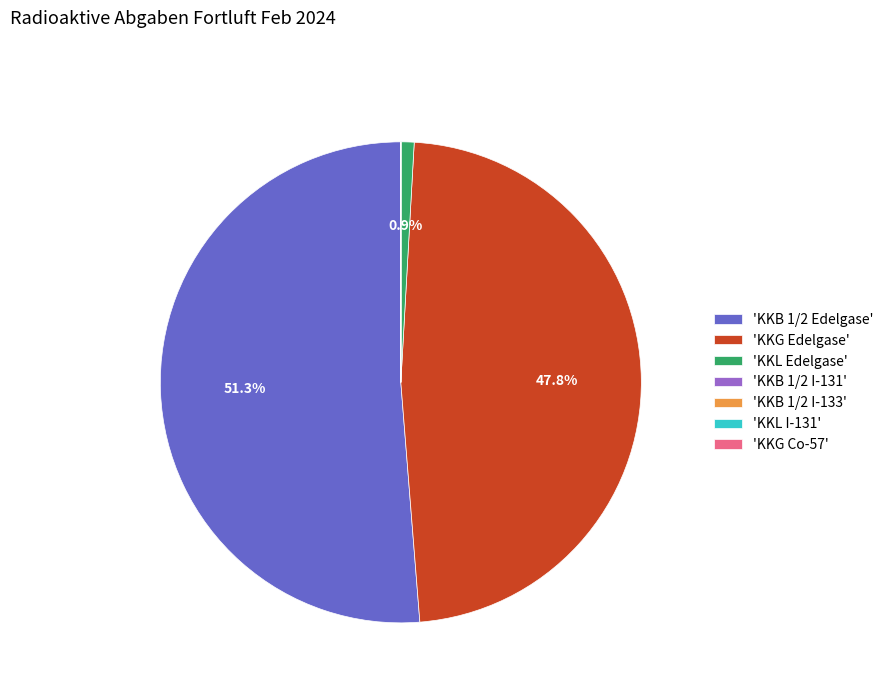

To the nearest percent, what is the difference between the largest and smallest slice percentages?

51%